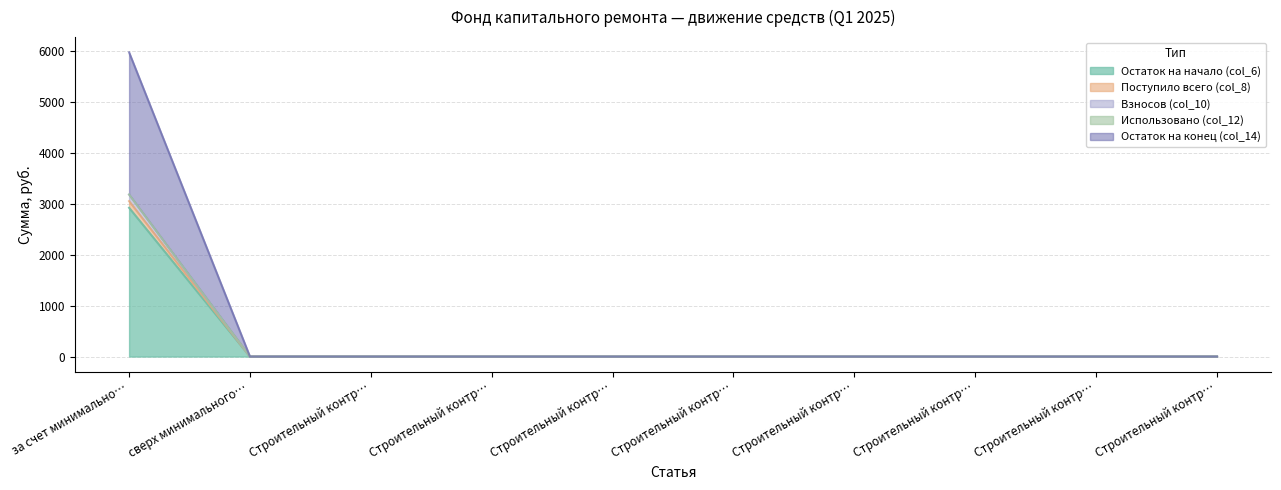

At Строительный контр…, list the series in order from smallest to largest.

Остаток на начало (col_6), Поступило всего (col_8), Взносов (col_10), Остаток на конец (col_14)